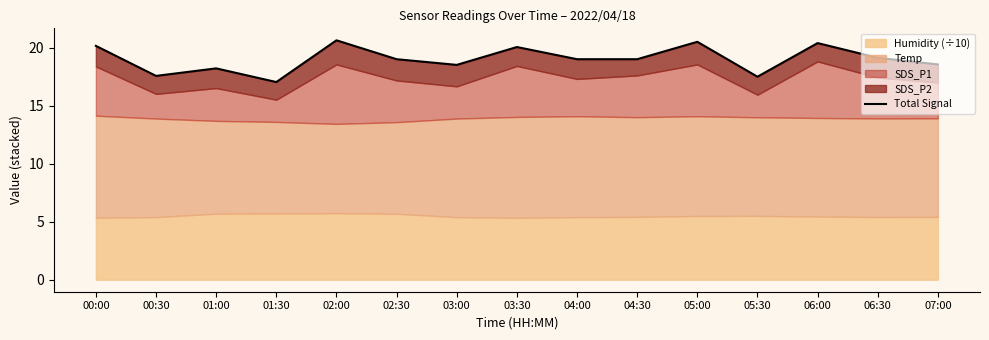

How many points are lower than both their immediate neighbors (excluding endpoints)?

4